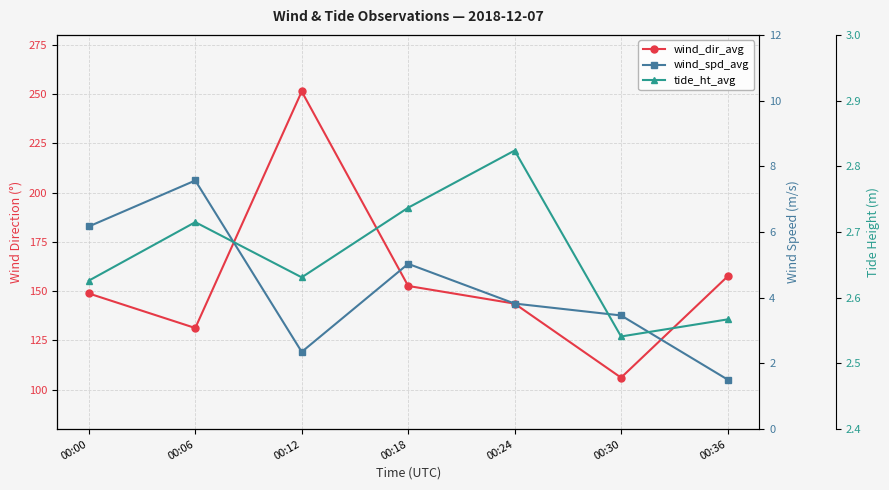

What is the difference between the maximum and minimum values in the wind_spd_avg series?

6.1